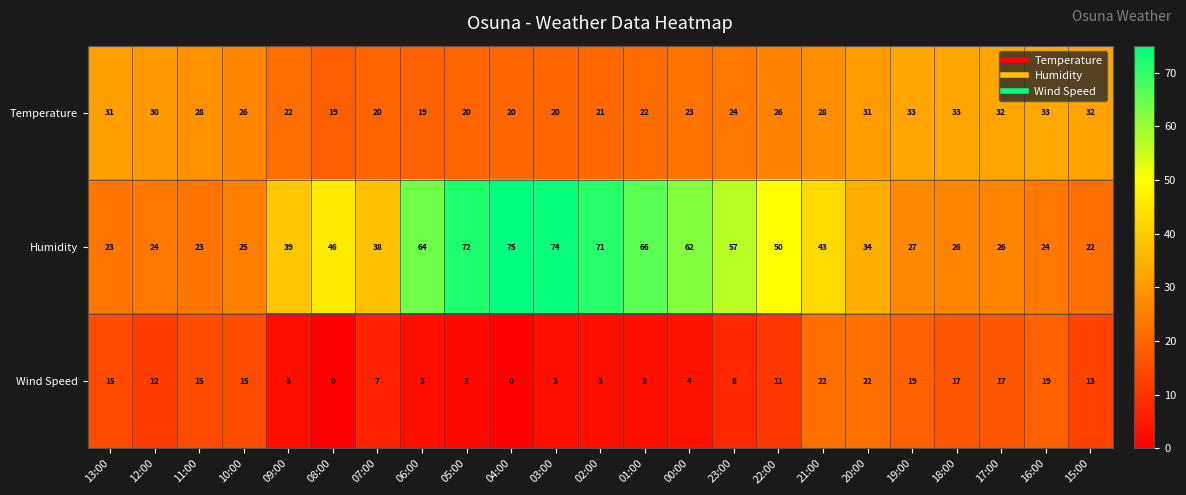

True or false: Temperature has a value of 30 at 03:00.

False